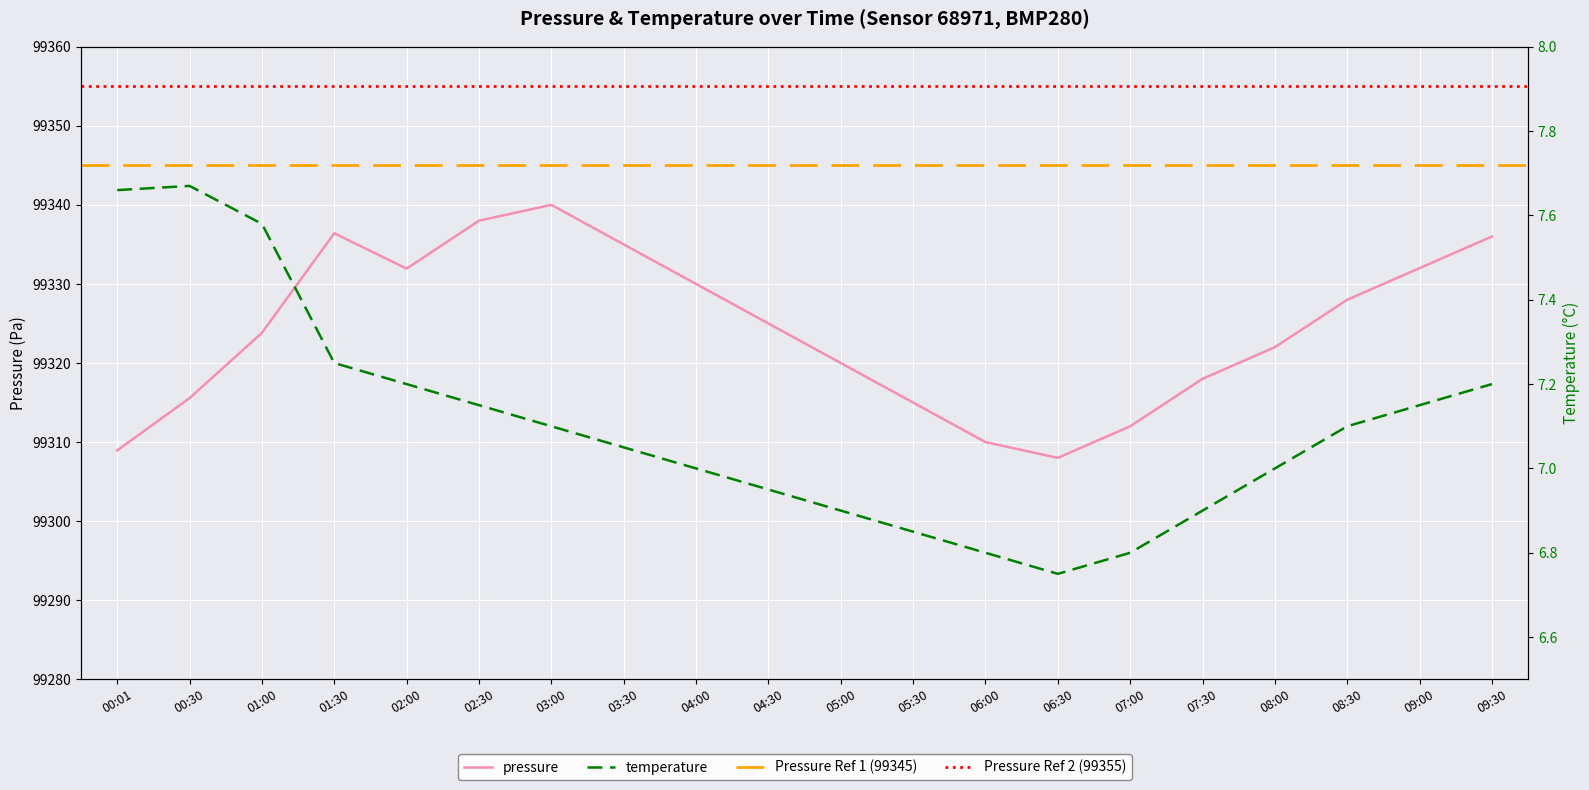

Is this an area chart (filled region under the line)?

No